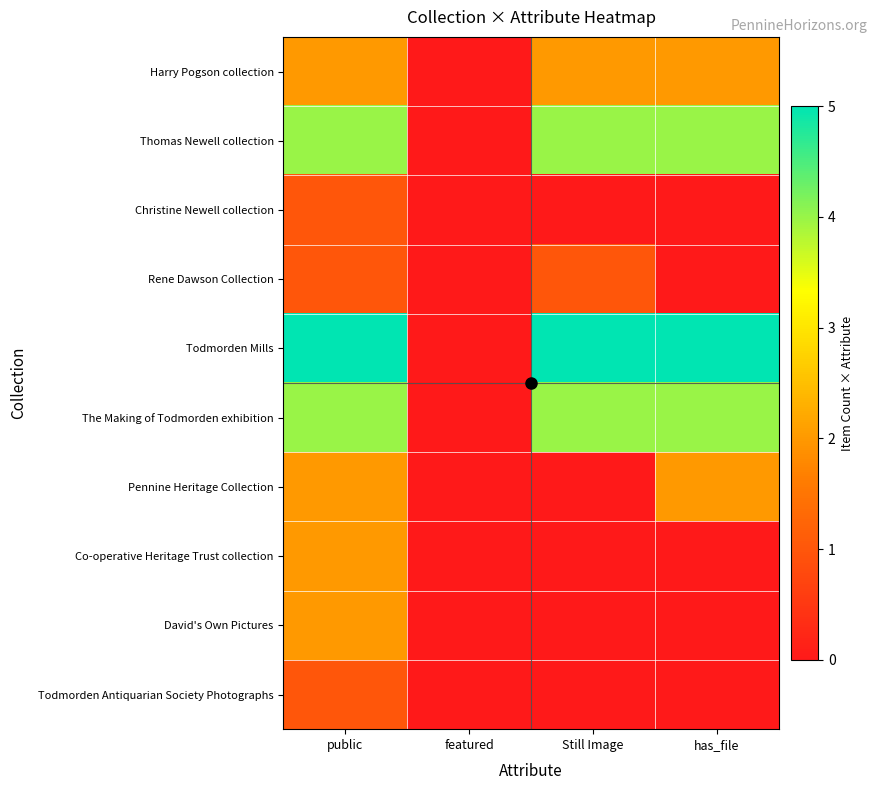

At featured, list the series in order from largest to smallest.

Harry Pogson collection, Thomas Newell collection, Christine Newell collection, Rene Dawson Collection, Todmorden Mills, The Making of Todmorden exhibition, Pennine Heritage Collection, Co-operative Heritage Trust collection, David's Own Pictures, Todmorden Antiquarian Society Photographs